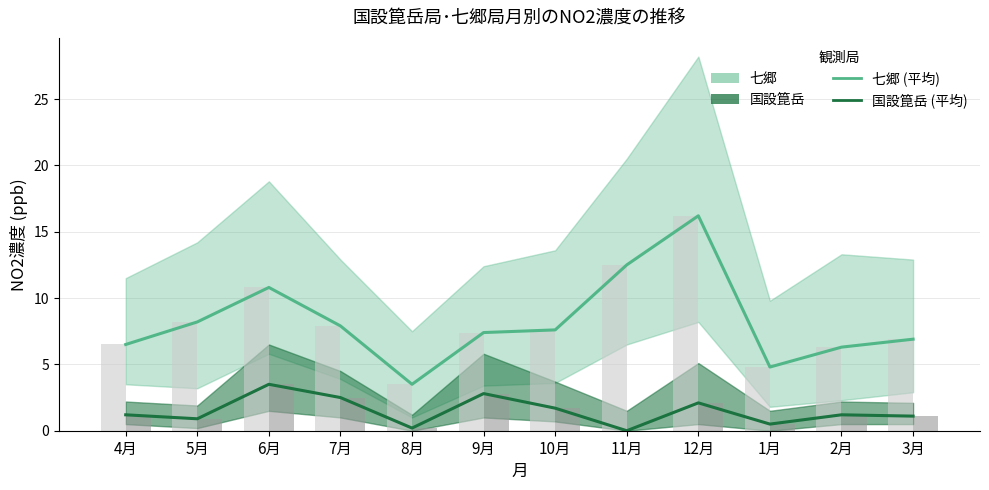

Reading left to right, extract all data points from this chart.

七郷: 4月=6.5	5月=8.2	6月=10.8	7月=7.9	8月=3.5	9月=7.4	10月=7.6	11月=12.5	12月=16.2	1月=4.8	2月=6.3	3月=6.9
国設箟岳: 4月=1.2	5月=0.9	6月=3.5	7月=2.5	8月=0.2	9月=2.8	10月=1.7	11月=0.0	12月=2.1	1月=0.5	2月=1.2	3月=1.1
七郷 (月平均): 4月=6.5	5月=8.2	6月=10.8	7月=7.9	8月=3.5	9月=7.4	10月=7.6	11月=12.5	12月=16.2	1月=4.8	2月=6.3	3月=6.9
国設箟岳 (月平均): 4月=1.2	5月=0.9	6月=3.5	7月=2.5	8月=0.2	9月=2.8	10月=1.7	11月=0.0	12月=2.1	1月=0.5	2月=1.2	3月=1.1